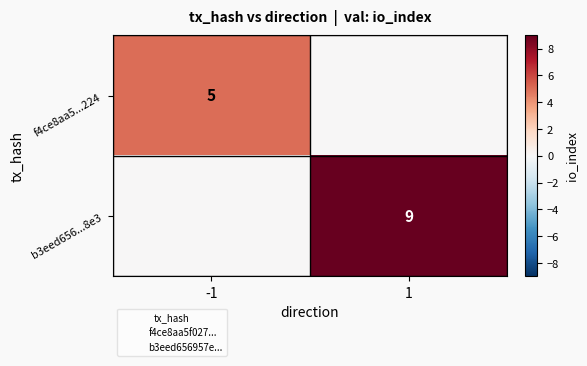

Is it true that b3eed656...8e3 equals 14 at 1?

False